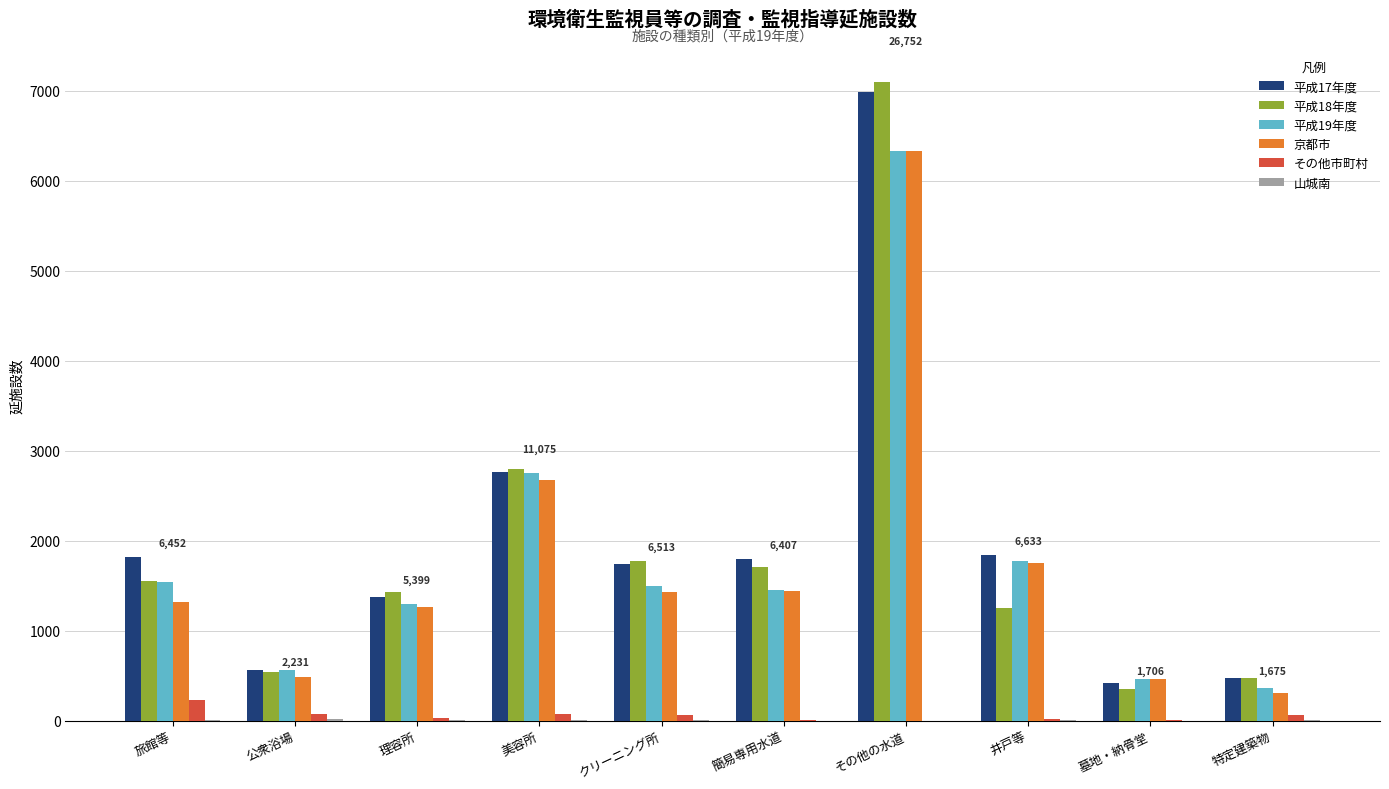

What is the highest value of the 京都市 series?

6328